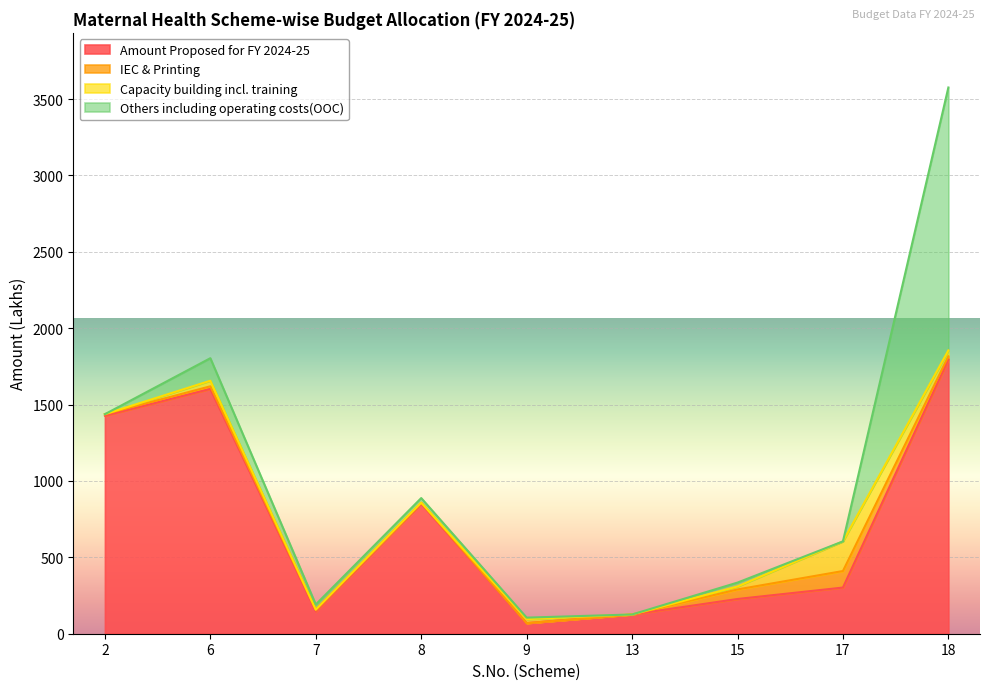

What is the spread (max minus min) of values at 17?

302.2